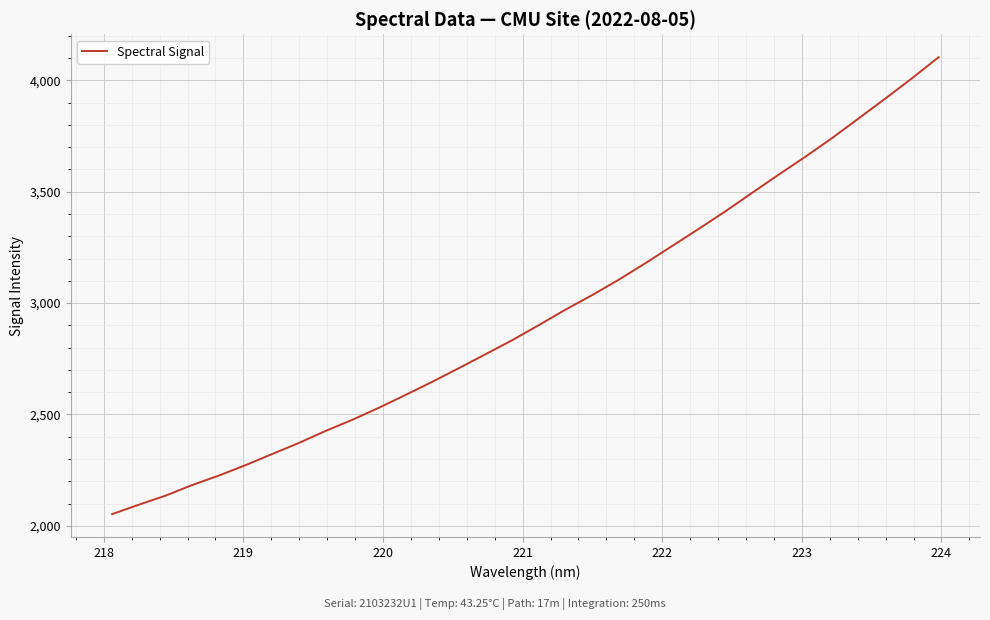

What is the greatest value displayed?

4104.3